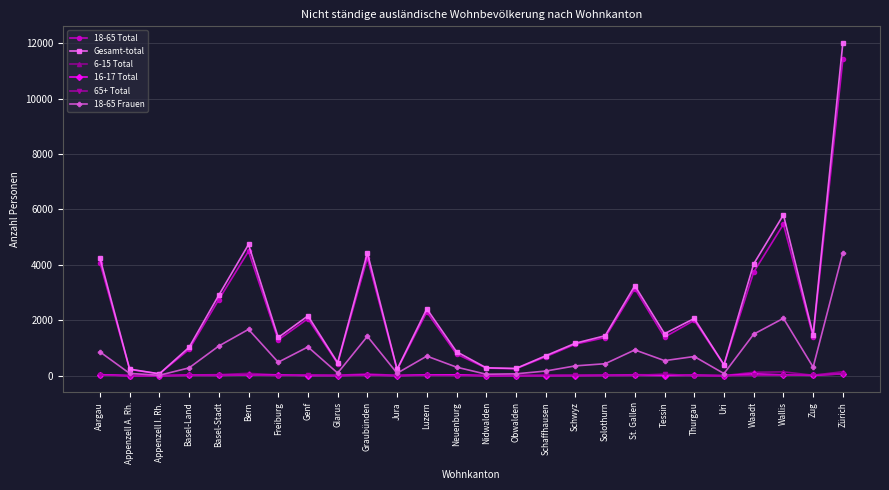

Which series has the widest spread of values?

Gesamt-total